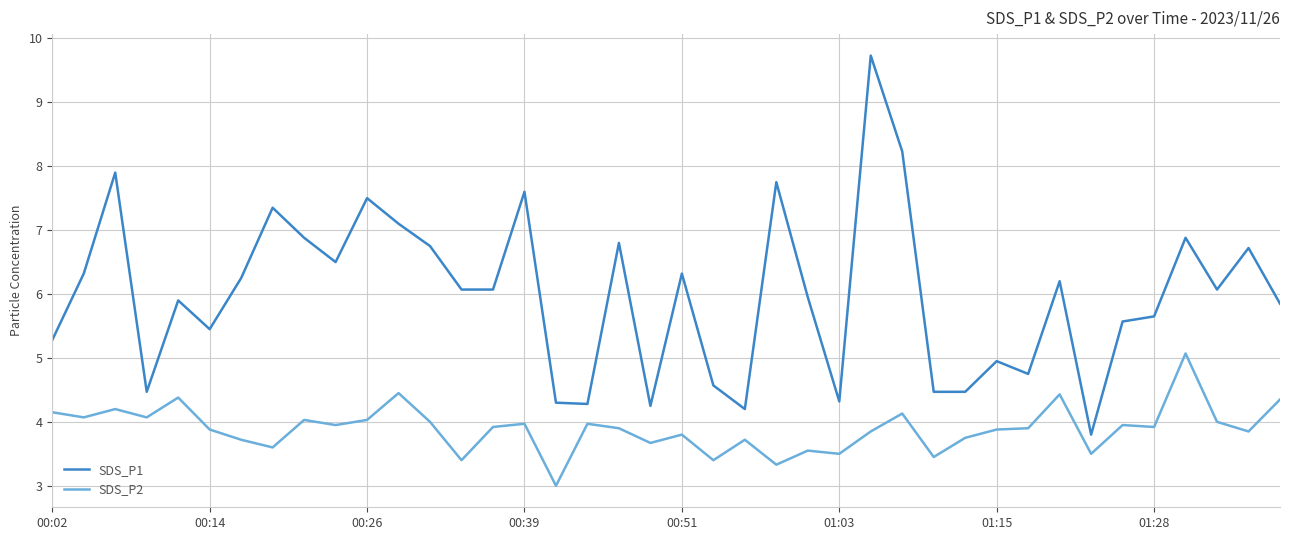

At how many categories does at least one series exceed 7?

8